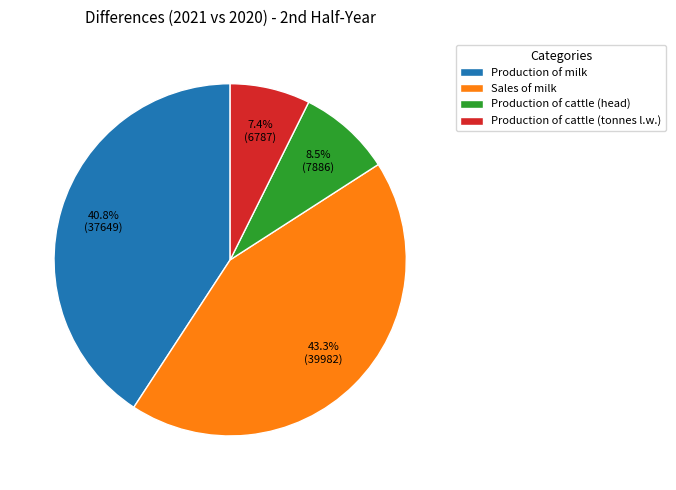

Approximately how many times larger is the value at Sales of milk compared to Production of cattle (head)?

5.1